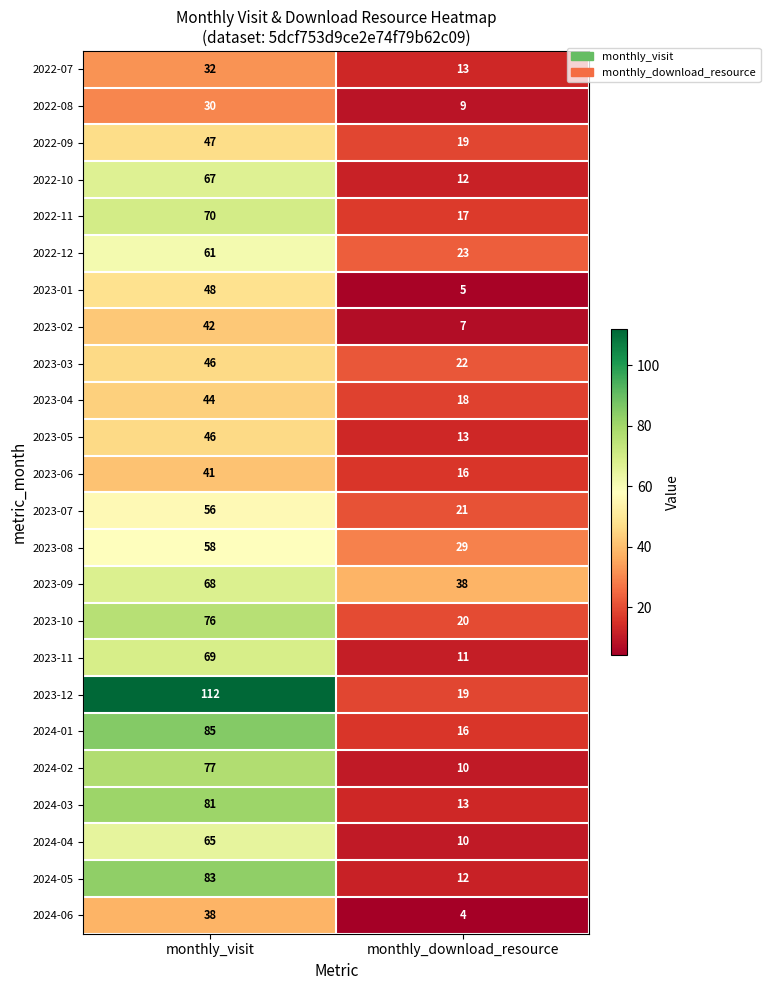

Where is 2023-01 nearest to the value 26?

monthly_download_resource